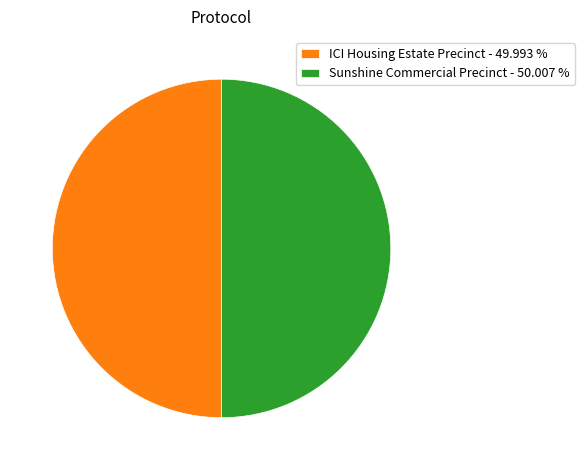

Approximately how many times larger is the value at ICI Housing Estate Precinct - 49.993 % compared to Sunshine Commercial Precinct - 50.007 %?

1.0